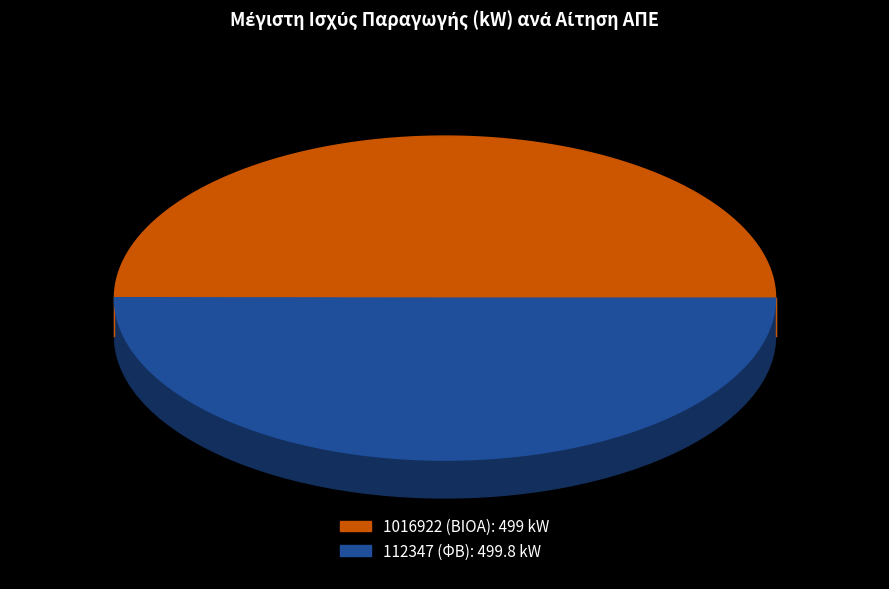

Rank the categories by value from lowest to highest.

1016922 (ΒΙΟΑ), 112347 (ΦΒ)